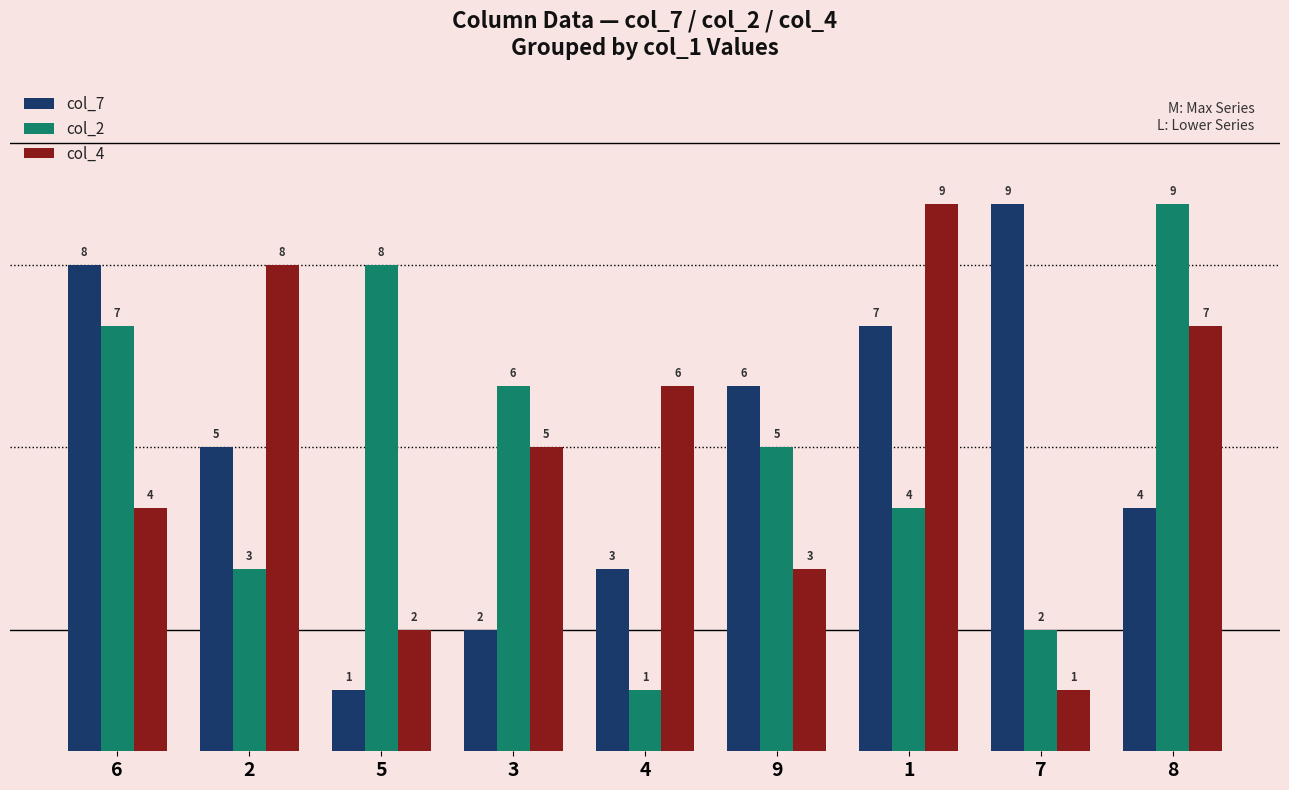

The col_4 series shows 9 at 1. True or false?

True